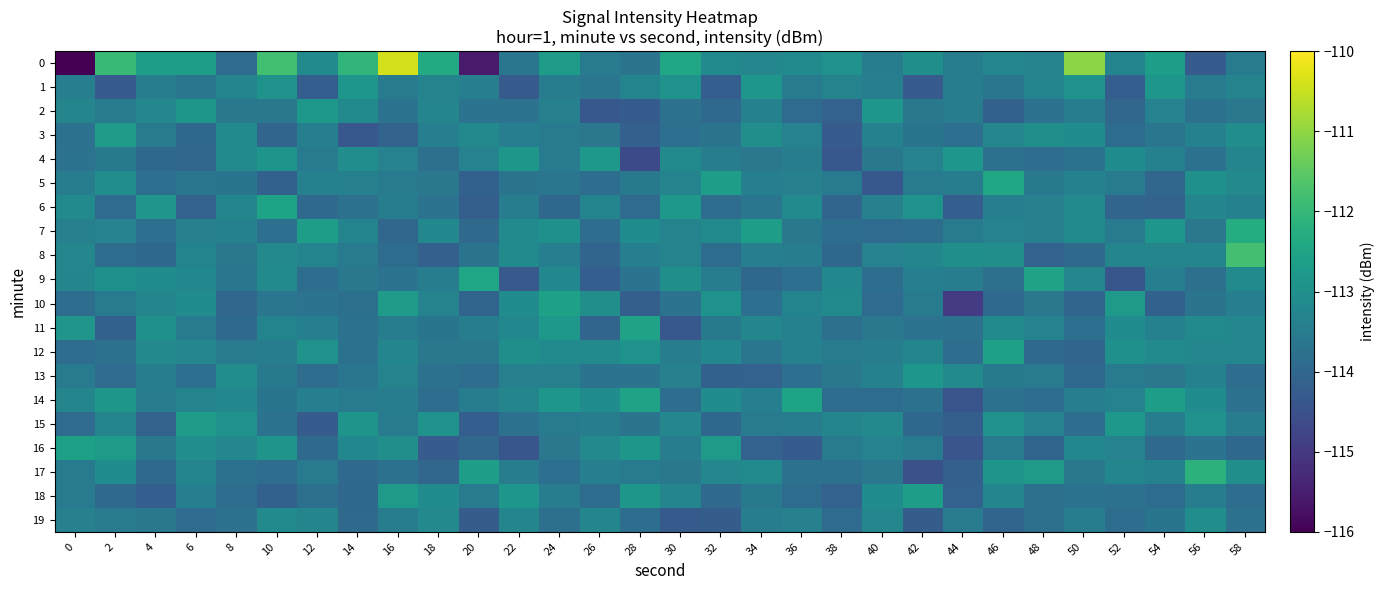

At 6, list the series in order from smallest to largest.

6, 4, 3, 19, 13, 1, 5, 11, 18, 7, 14, 8, 17, 12, 9, 10, 16, 2, 15, 0